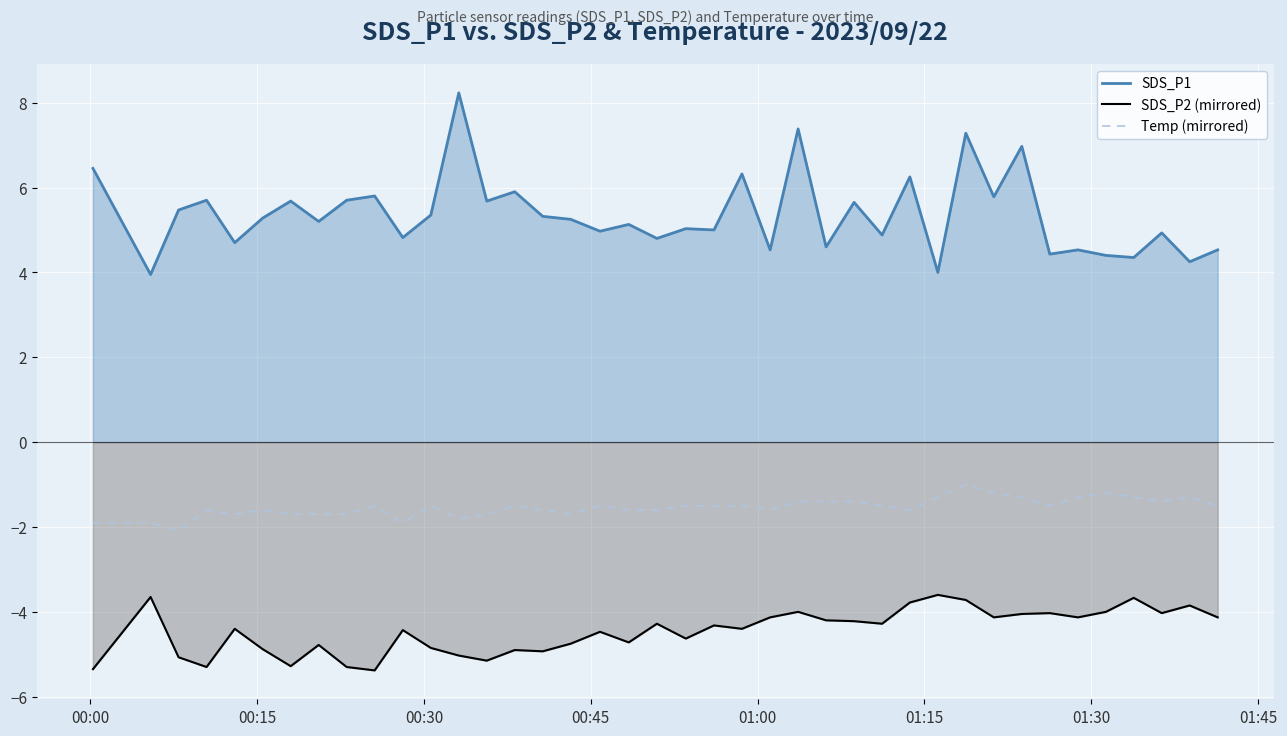

How many values in the SDS_P1 series exceed 5?

23